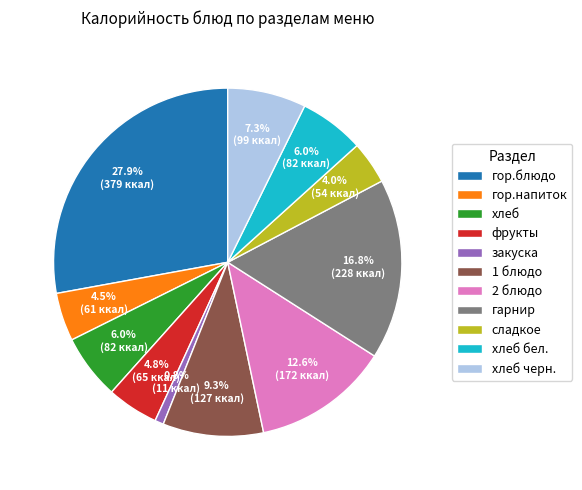

What is the ratio of the value at хлеб to the value at 1 блюдо?

0.6